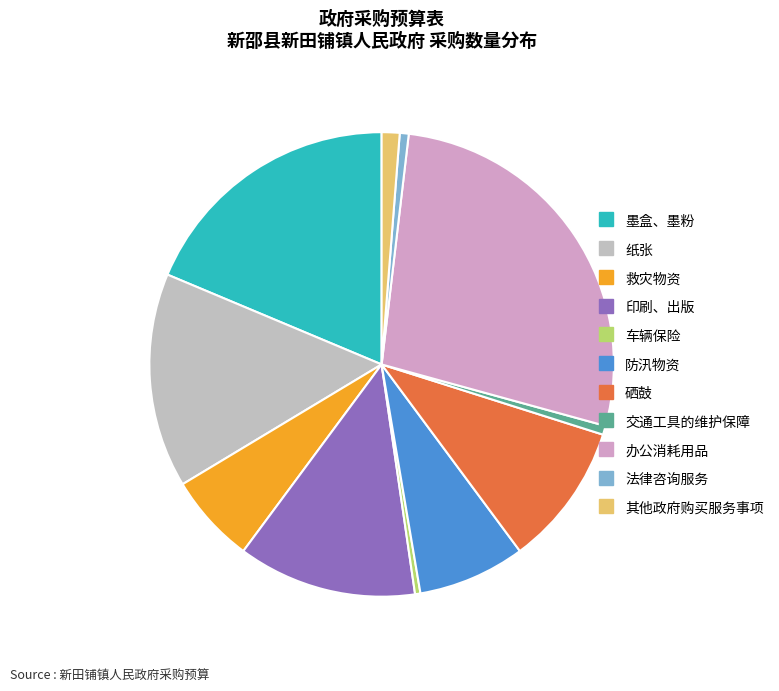

What percentage is the 印刷、出版 slice, to the nearest percent?

12%